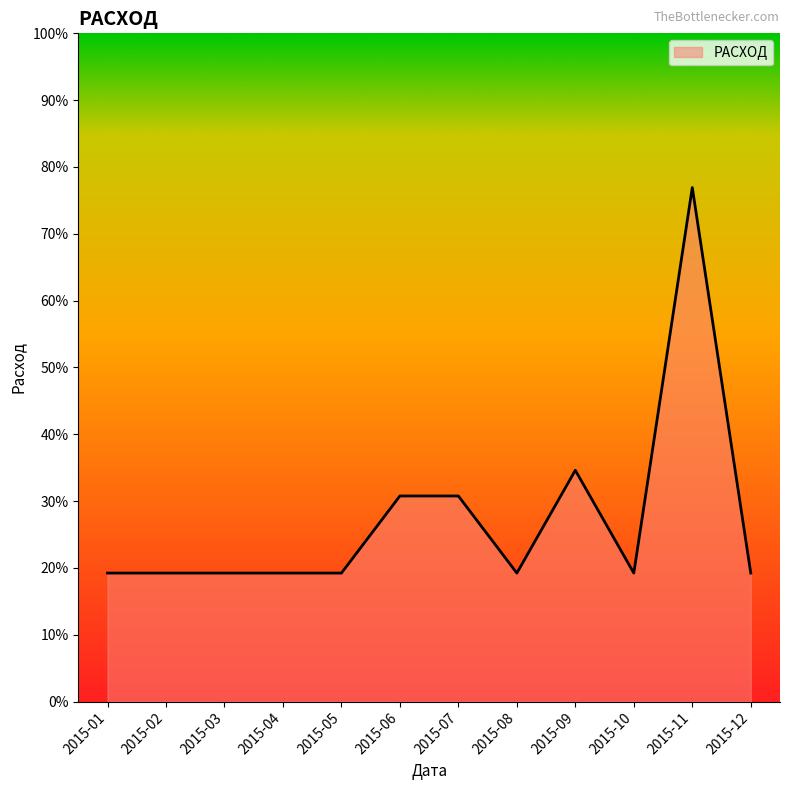

Is this an area chart (filled region under the line)?

Yes